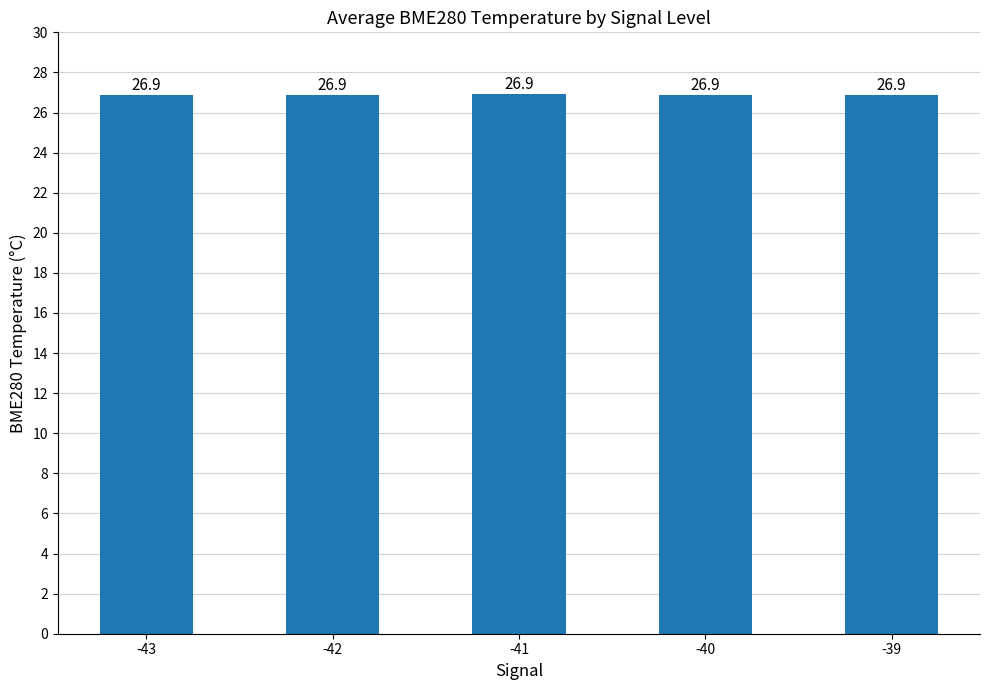

What is the greatest value displayed?

26.9